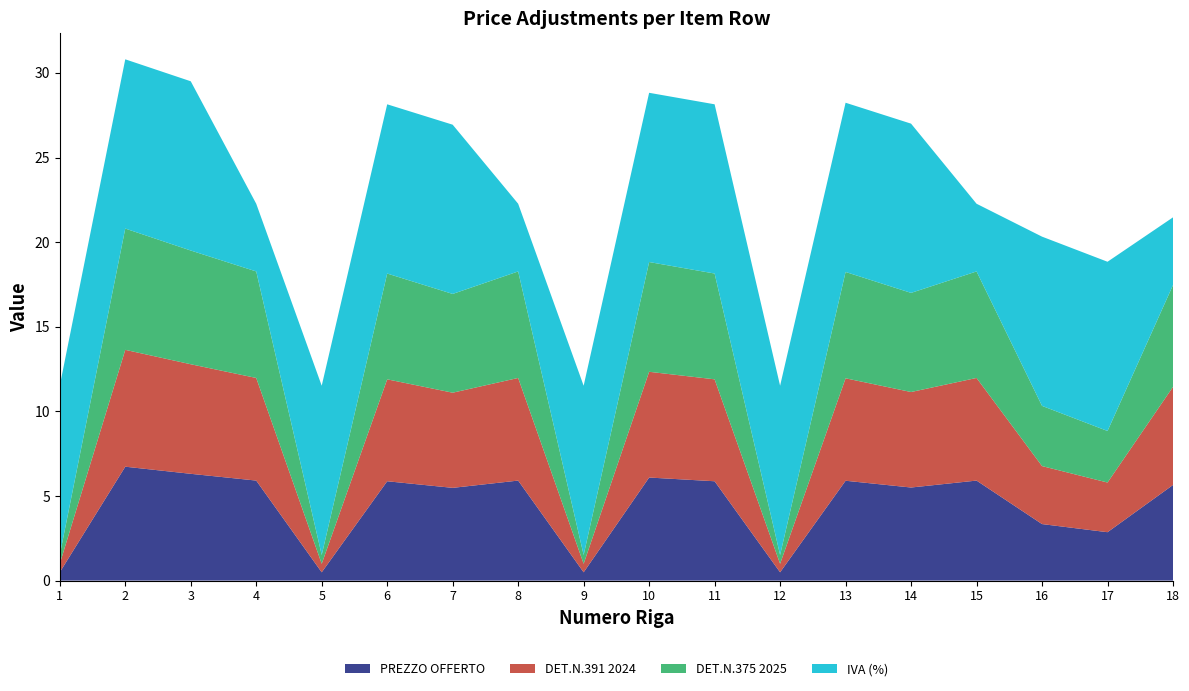

Reading right to left, list all the values displayed in this chart.

PREZZO OFFERTO: 5.7	2.9	3.3	5.9	5.5	5.9	0.5	5.9	6.1	0.5	5.9	5.5	5.9	0.5	5.9	6.3	6.7	0.5
DET.N.391 2024: 5.8	2.9	3.4	6.1	5.6	6.1	0.5	6.0	6.2	0.5	6.1	5.6	6.0	0.5	6.1	6.5	6.9	0.5
DET.N.375 2025: 6.0	3.0	3.6	6.3	5.9	6.3	0.5	6.3	6.5	0.5	6.3	5.8	6.3	0.5	6.3	6.7	7.2	0.5
IVA (%): 4.0	10.0	10.0	4.0	10.0	10.0	10.0	10.0	10.0	10.0	4.0	10.0	10.0	10.0	4.0	10.0	10.0	10.0